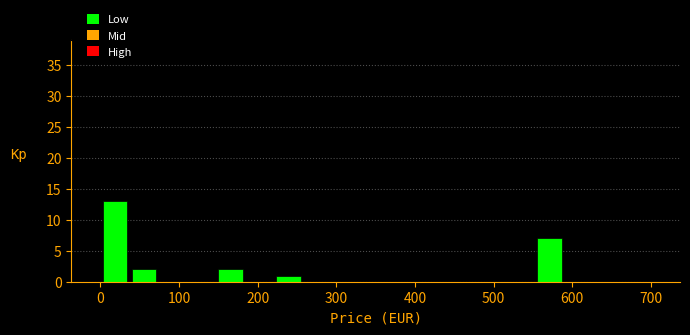

Read against the x-axis, roughly where is the centre of the tallest bar?

20